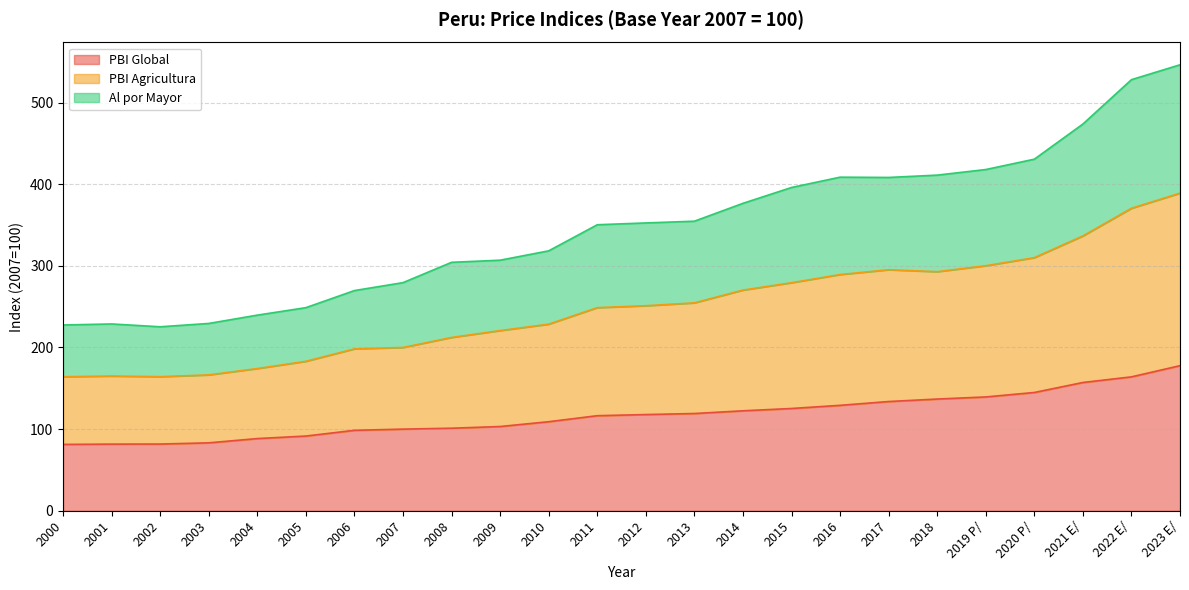

What are all the series names shown in the legend?

PBI Global, PBI Agricultura, Al por Mayor